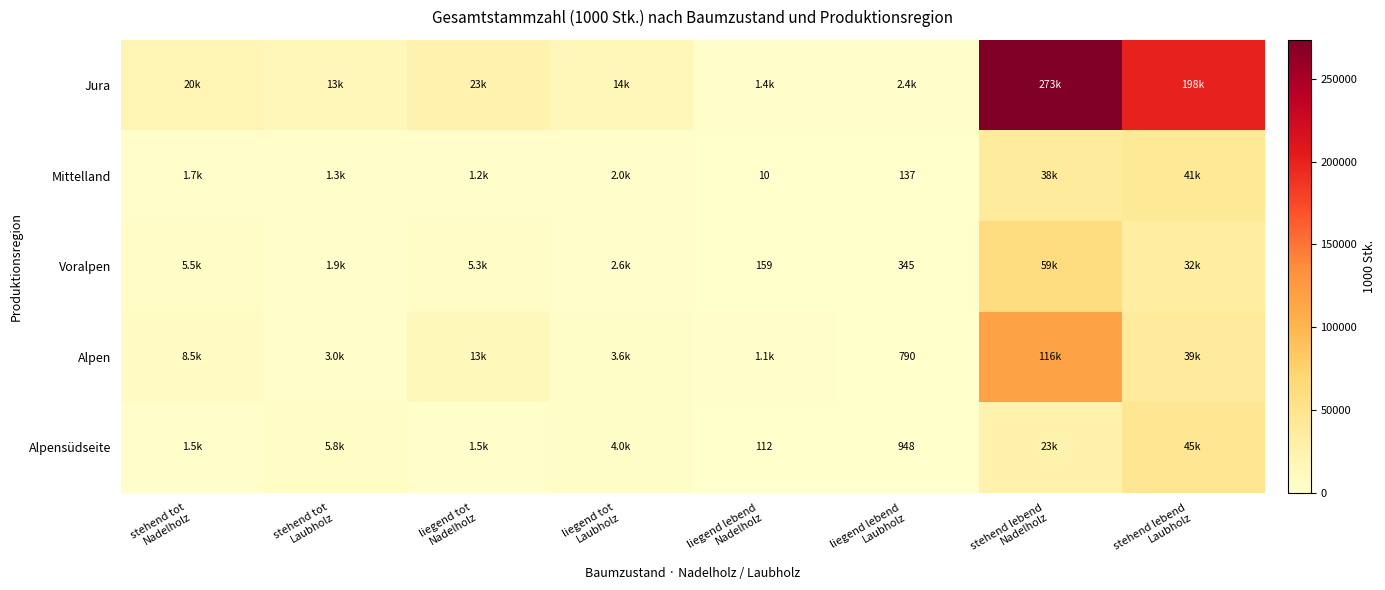

At which category is the sum across all series the highest?

stehend lebend
Nadelholz